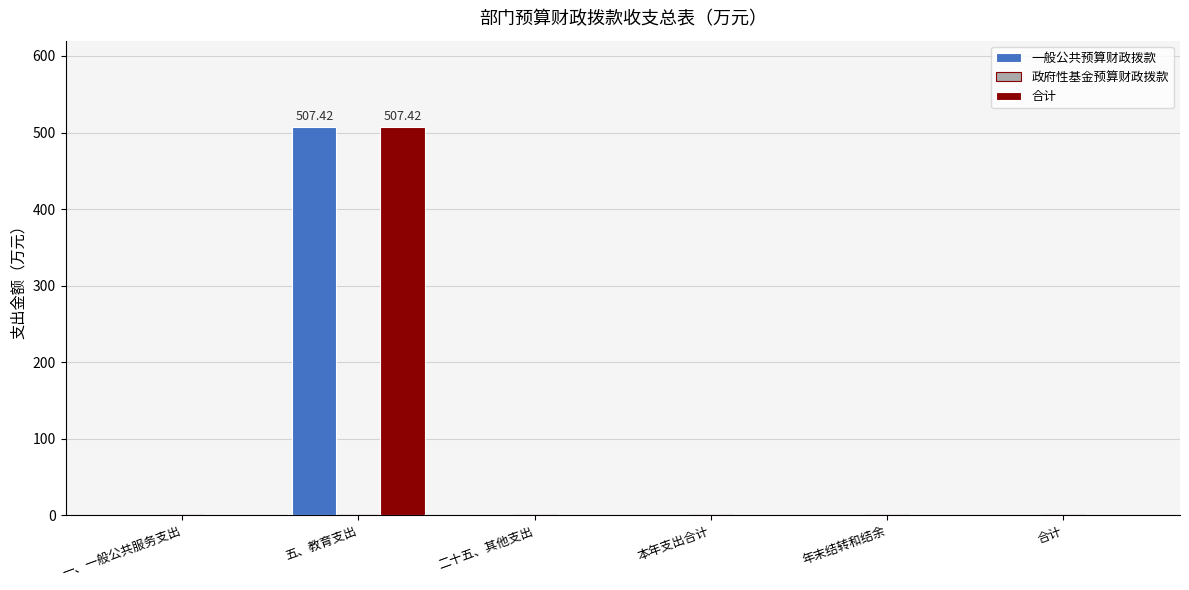

Is the value of 合计 at 五、教育支出 greater than the value of 一般公共预算财政拨款 at 一、一般公共服务支出?

Yes